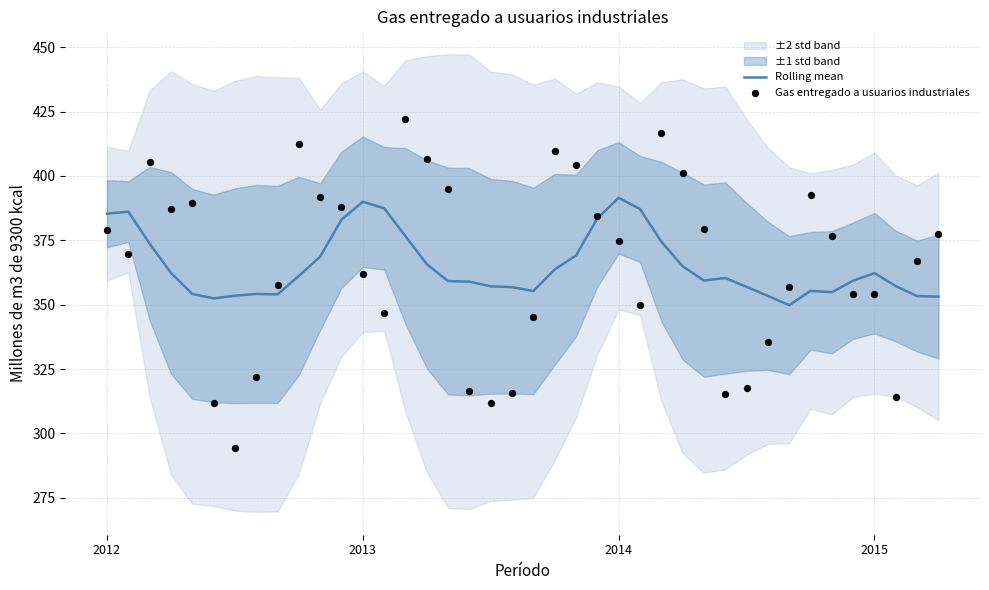

Which series reaches the minimum Y coordinate?

Gas entregado a usuarios industriales